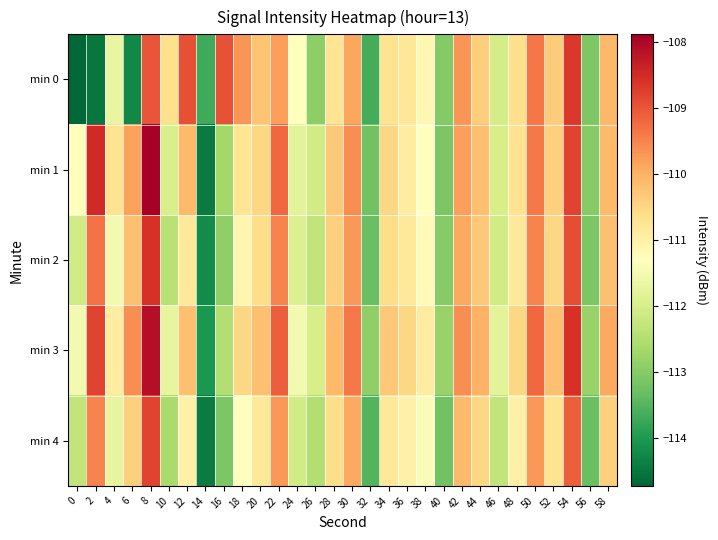

Reading left to right, list all the values displayed in this chart.

min 0: 0=-114.7	2=-114.5	4=-111.7	6=-114.3	8=-109.0	10=-110.6	12=-108.9	14=-113.7	16=-109.0	18=-109.7	20=-110.2	22=-109.8	24=-111.3	26=-112.9	28=-110.7	30=-109.9	32=-113.6	34=-110.7	36=-110.8	38=-111.1	40=-113.0	42=-109.7	44=-110.4	46=-112.0	48=-110.6	50=-109.4	52=-110.4	54=-108.7	56=-113.1	58=-110.1
min 1: 0=-111.3	2=-108.5	4=-110.7	6=-109.8	8=-107.9	10=-112.0	12=-110.1	14=-114.4	16=-112.7	18=-110.7	20=-110.5	22=-109.2	24=-111.8	26=-112.1	28=-110.3	30=-109.6	32=-113.2	34=-110.5	36=-110.9	38=-111.3	40=-113.1	42=-109.8	44=-110.2	46=-112.0	48=-110.7	50=-109.4	52=-110.4	54=-108.8	56=-113.0	58=-110.1
min 2: 0=-112.1	2=-109.3	4=-111.5	6=-110.2	8=-108.6	10=-112.4	12=-110.8	14=-114.2	16=-112.9	18=-111.1	20=-110.6	22=-109.5	24=-111.9	26=-112.3	28=-110.4	30=-109.7	32=-113.3	34=-110.6	36=-110.8	38=-111.2	40=-113.0	42=-109.9	44=-110.3	46=-112.1	48=-110.8	50=-109.5	52=-110.5	54=-108.9	56=-113.1	58=-110.2
min 3: 0=-111.5	2=-108.8	4=-110.9	6=-109.6	8=-108.1	10=-111.7	12=-110.2	14=-114.0	16=-112.5	18=-110.5	20=-110.2	22=-109.1	24=-111.5	26=-112.0	28=-110.1	30=-109.4	32=-112.9	34=-110.3	36=-110.5	38=-110.9	40=-112.8	42=-109.6	44=-110.0	46=-111.8	48=-110.5	50=-109.2	52=-110.2	54=-108.6	56=-112.8	58=-109.9
min 4: 0=-112.3	2=-109.5	4=-111.7	6=-110.4	8=-108.8	10=-112.6	12=-111.0	14=-114.4	16=-113.1	18=-111.3	20=-110.8	22=-109.7	24=-112.1	26=-112.5	28=-110.6	30=-109.9	32=-113.5	34=-110.8	36=-111.0	38=-111.4	40=-113.2	42=-110.1	44=-110.5	46=-112.3	48=-111.0	50=-109.7	52=-110.7	54=-109.1	56=-113.3	58=-110.4